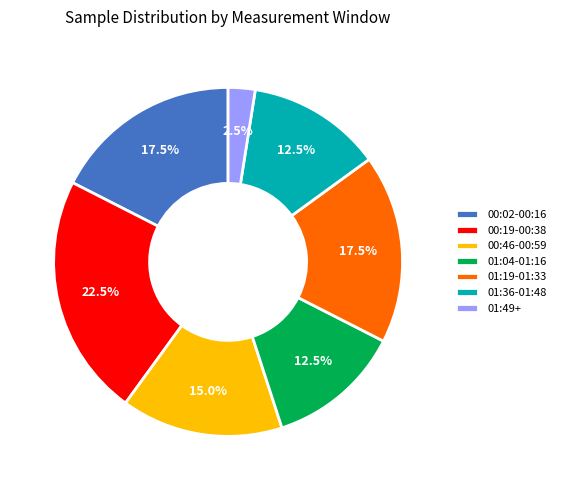

Do 00:46-00:59 and 01:49+ together represent more than half of the pie?

No